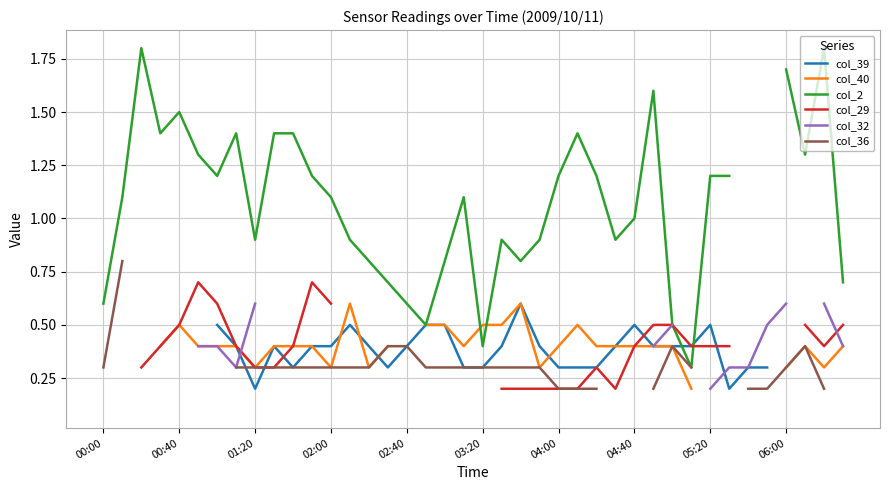

At which category is the sum across all series the highest?

29